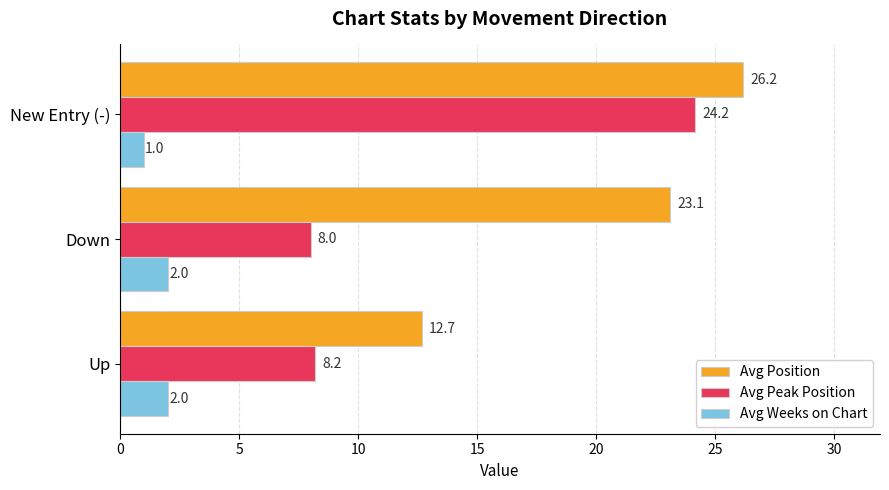

How many Avg Weeks on Chart values are between 1 and 2?

3